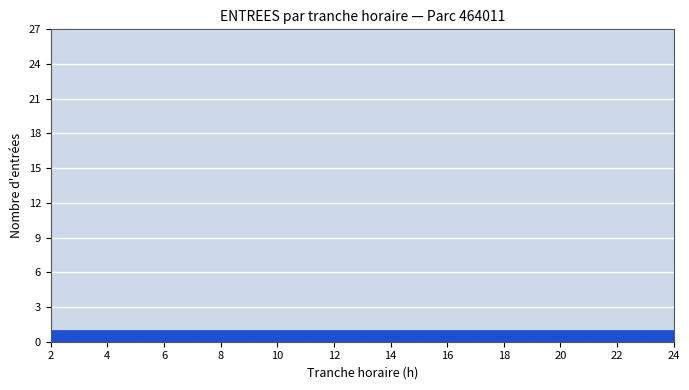

Reading left to right, list every bar in this chart as the range it spans on the x-axis followed by its height. The values are not printed on the chart, so give them approximately, as read against the axis.

2 to 3: 1
3 to 4: 1
4 to 5: 1
5 to 6: 1
6 to 7: 1
7 to 8: 1
8 to 9: 1
9 to 10: 1
10 to 11: 1
11 to 12: 1
12 to 13: 1
13 to 14: 1
14 to 15: 1
15 to 16: 1
16 to 17: 1
17 to 18: 1
18 to 19: 1
19 to 20: 1
20 to 21: 1
21 to 22: 1
22 to 23: 1
23 to 24: 1